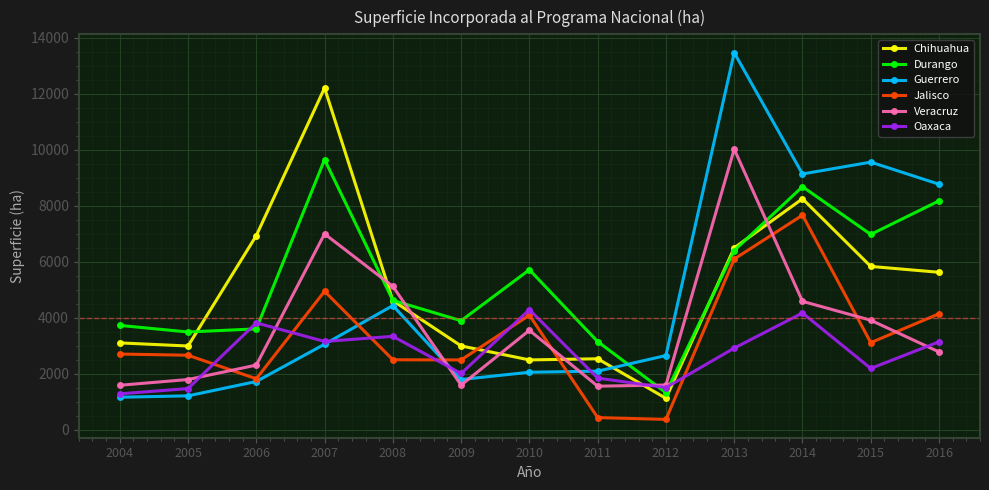

What is the average value of the Veracruz series?

3652.5